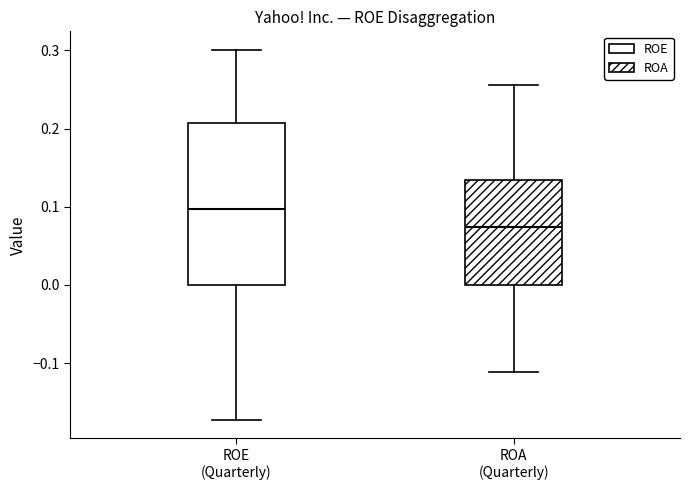

Which box is the tallest, from its lower edge to its upper edge?

ROE (Quarterly)